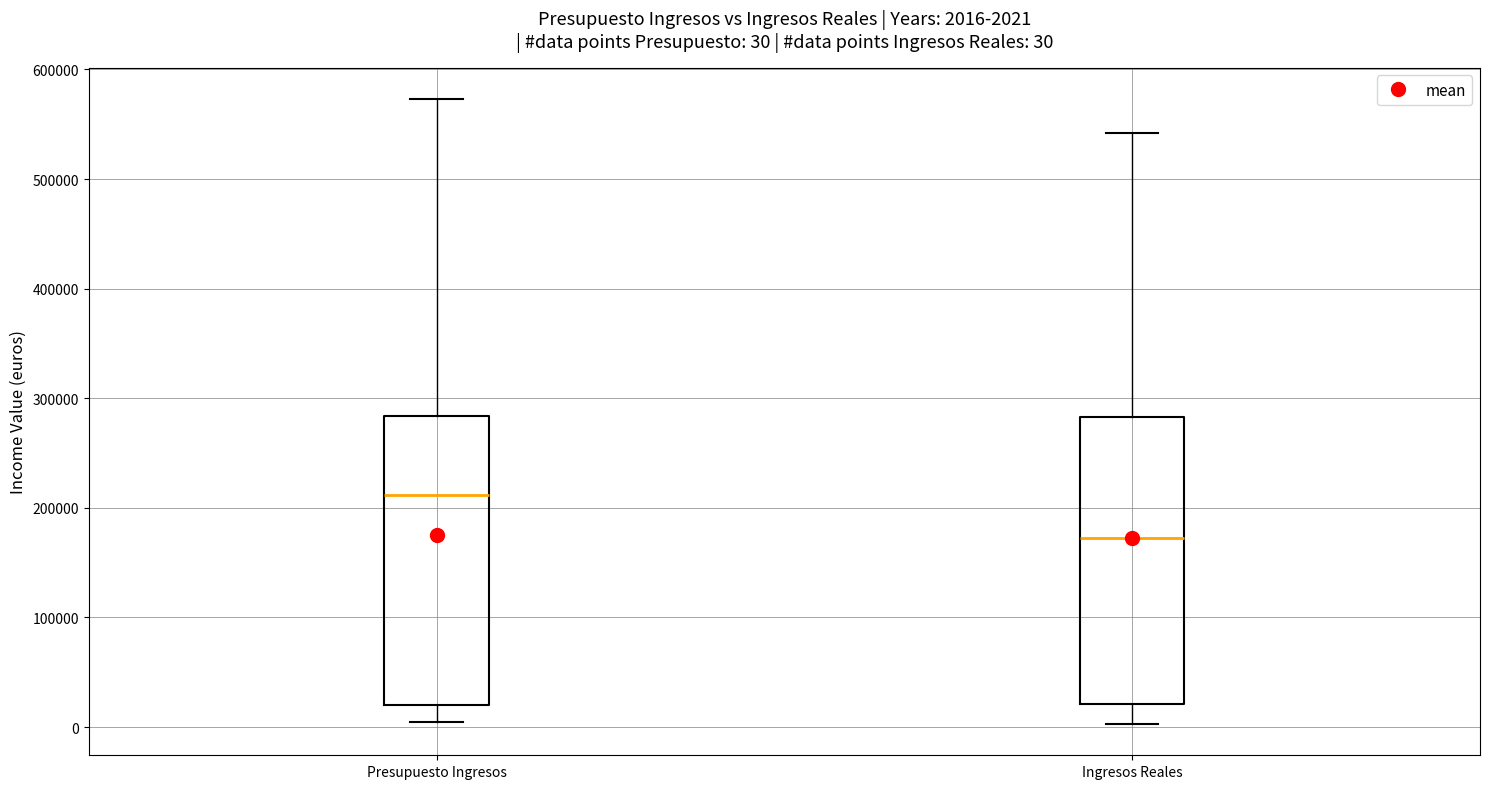

Which box's median line is the lowest?

Ingresos Reales